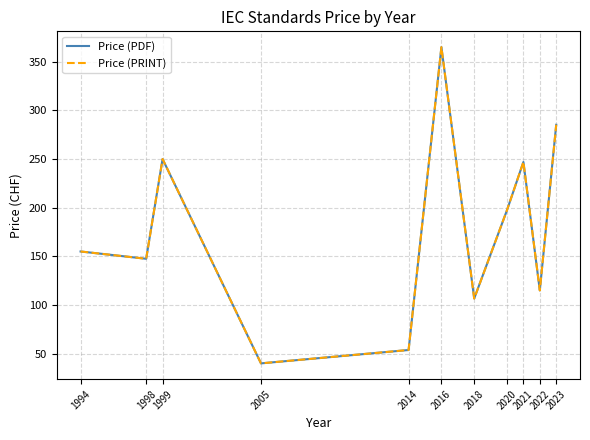

Which category has the highest value in the Price (PDF) series?

2016